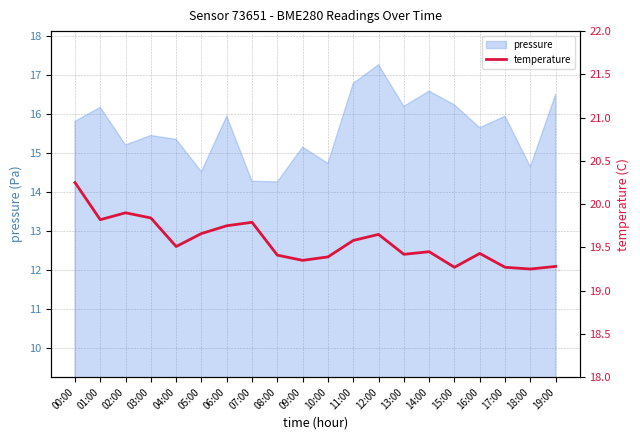

Does the chart display data point markers on the line(s)?

No